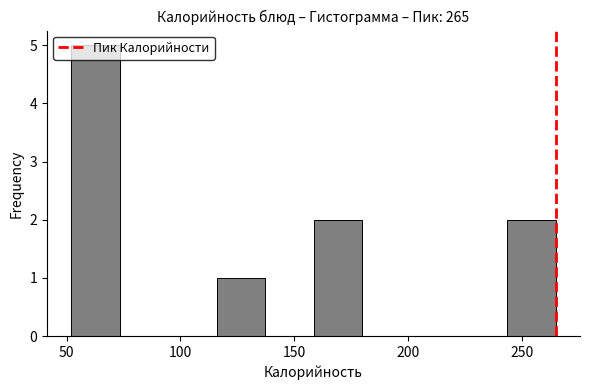

Which range on the x-axis has the tallest bar?

50 to 75